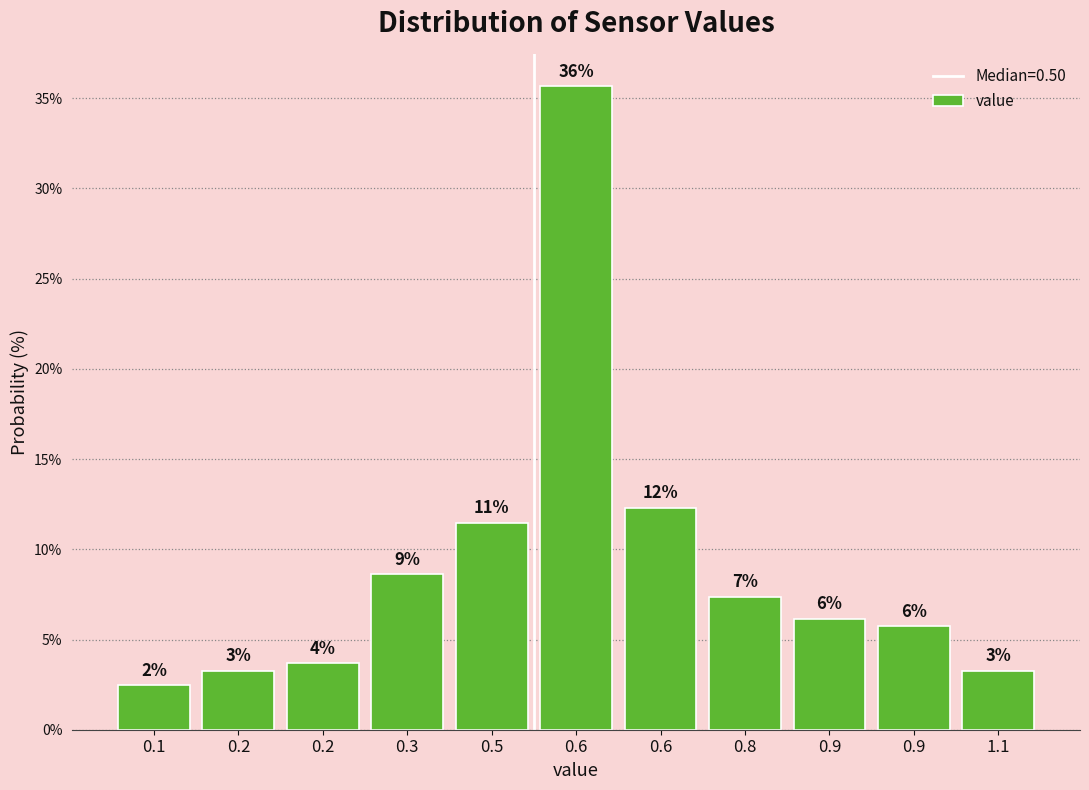

Does the chart contain any negative values?

No